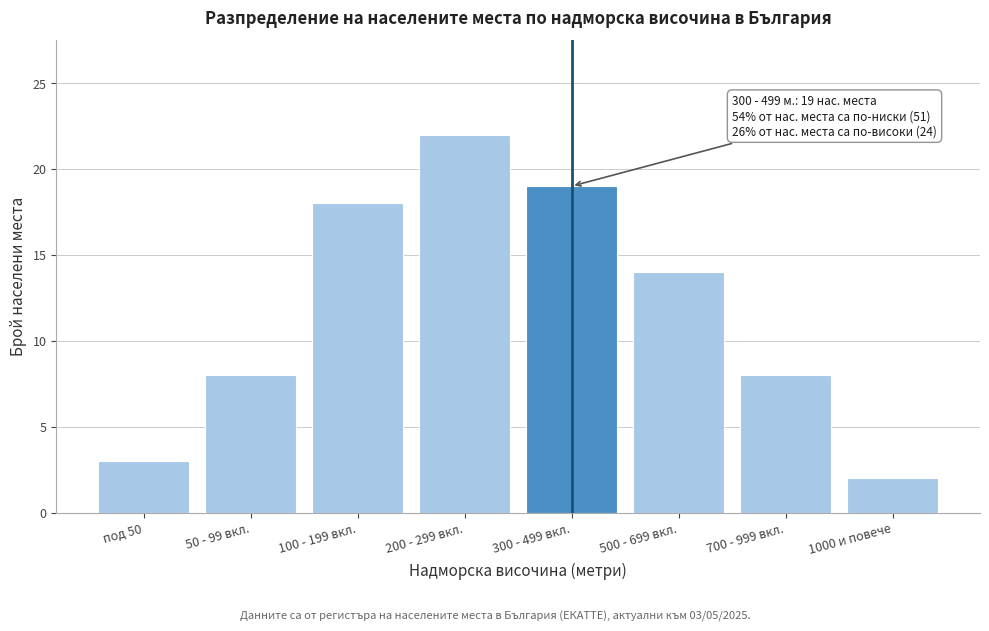

Reading left to right, what are all the values shown in this chart?

3	8	18	22	19	14	8	2